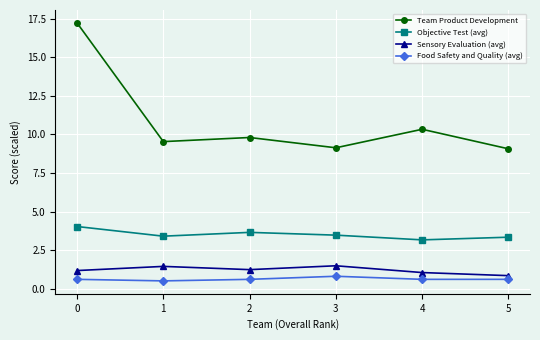

Which series has the widest spread of values?

Team Product Development